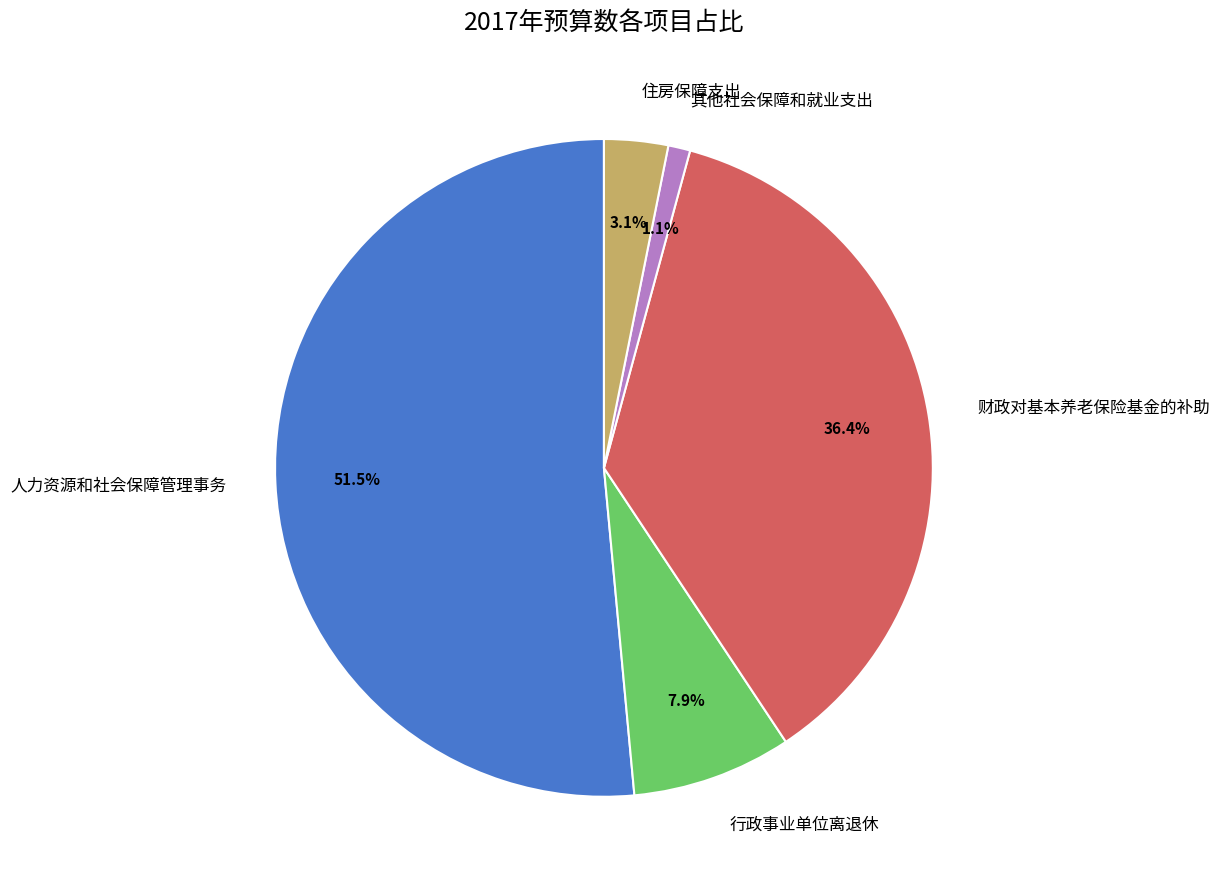

Does 人力资源和社会保障管理事务 represent more than half of the total?

Yes